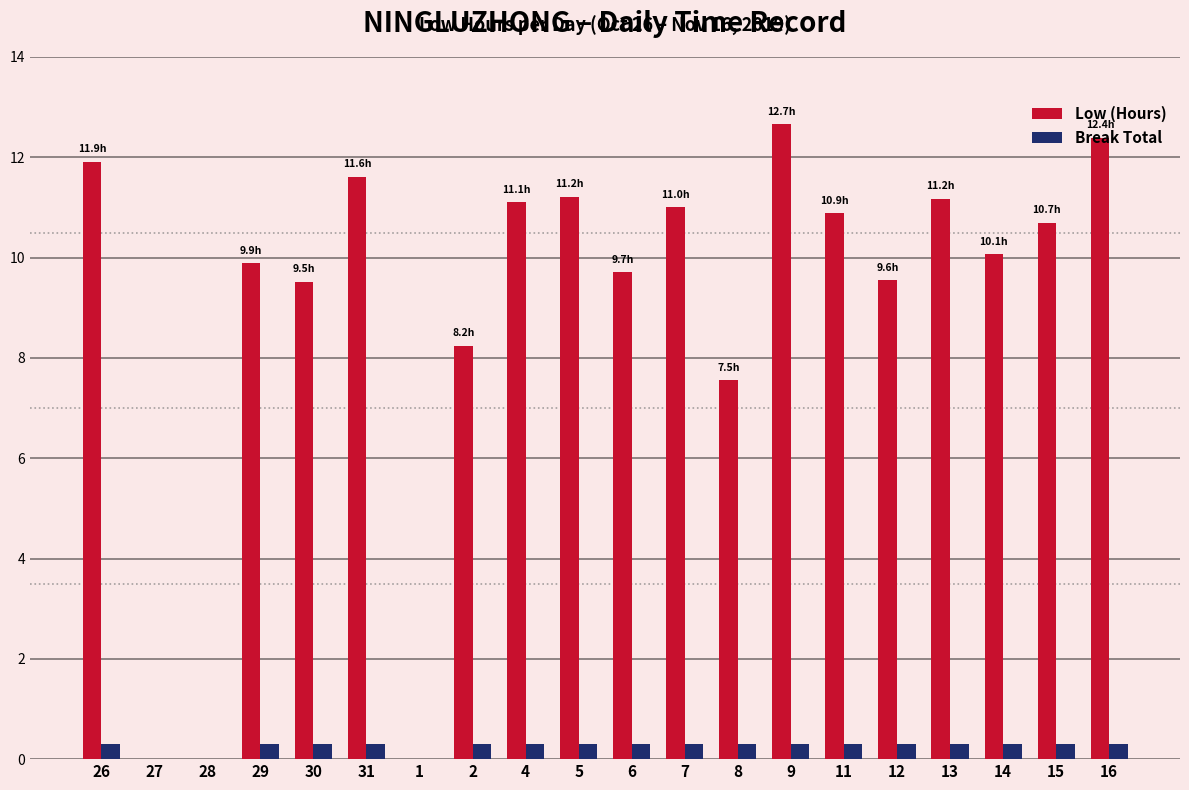

The value of Low (Hours) at 12 is 16.6. True or false?

False